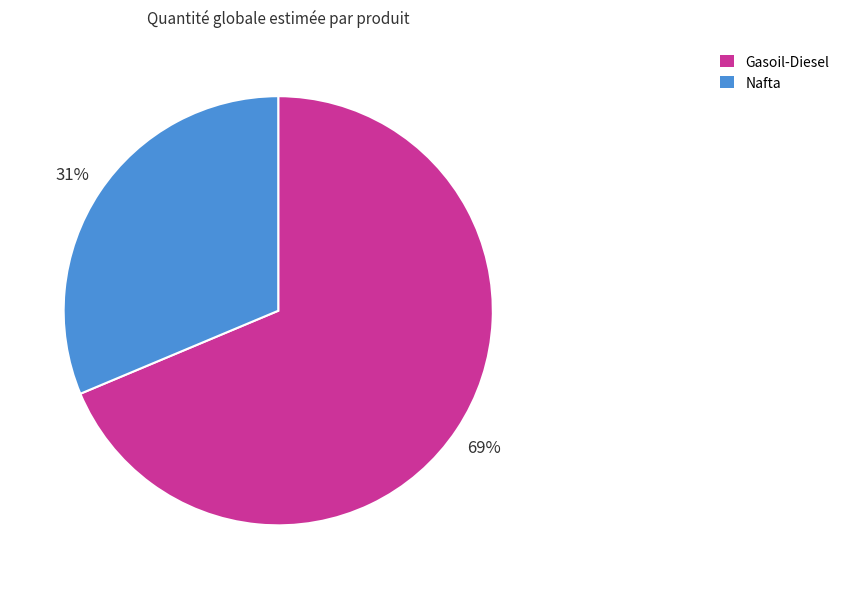

To the nearest percent, what is the combined percentage of Gasoil-Diesel and Nafta?

100%